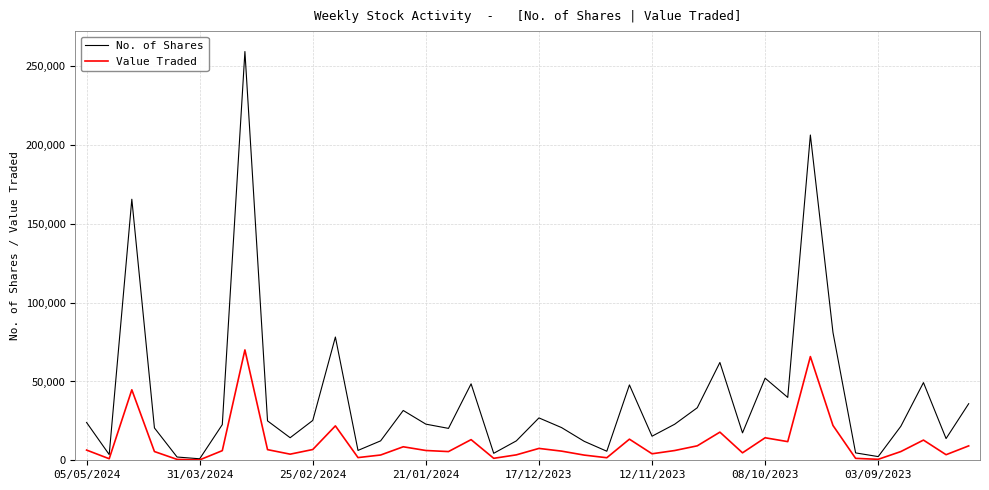

What is the maximum value for Value Traded?

70044